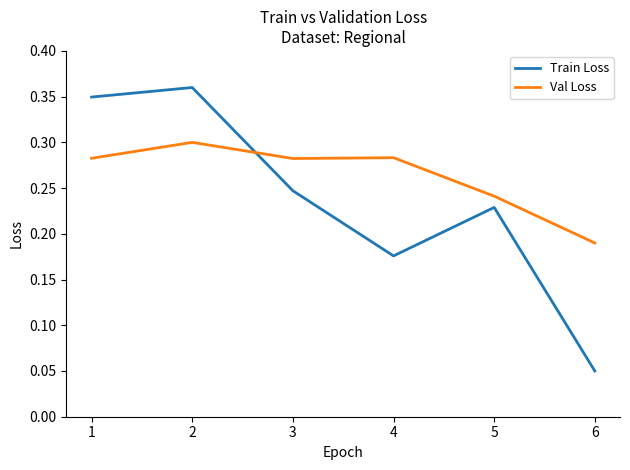

What is the sum of all Val Loss values?

1.6